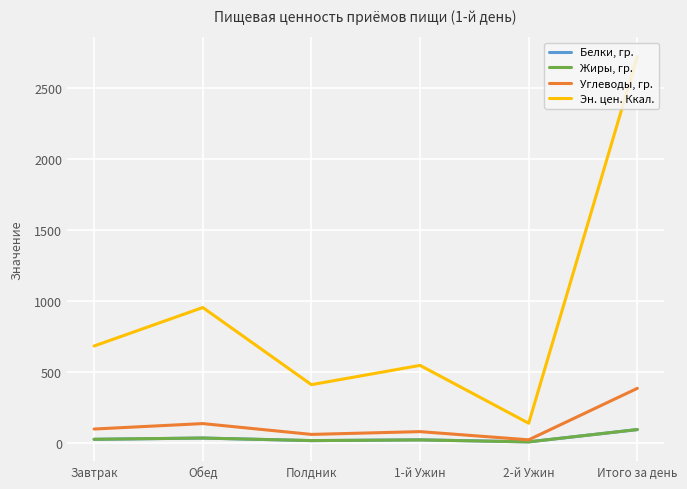

Which series changed the most between Обед and Итого за день?

Эн. цен. Ккал.